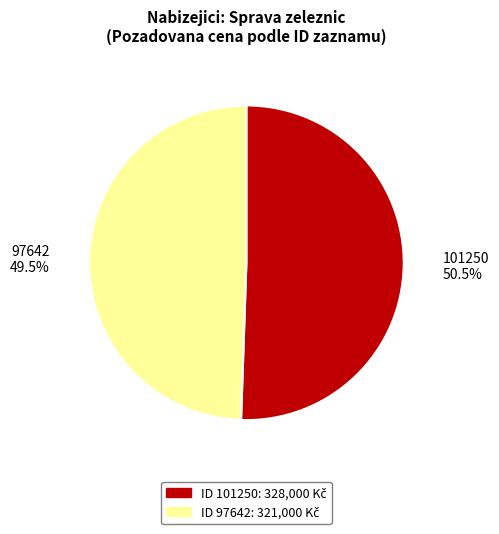

Count the number of slices in the pie.

2